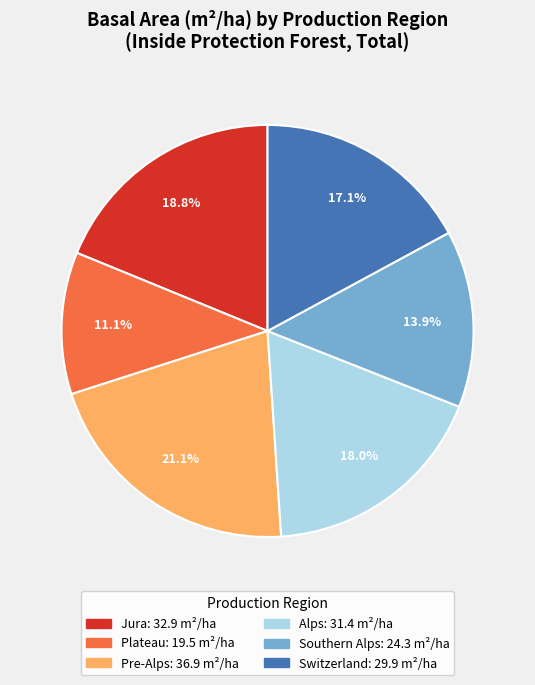

To the nearest percent, what percentage of the pie is Alps?

18%